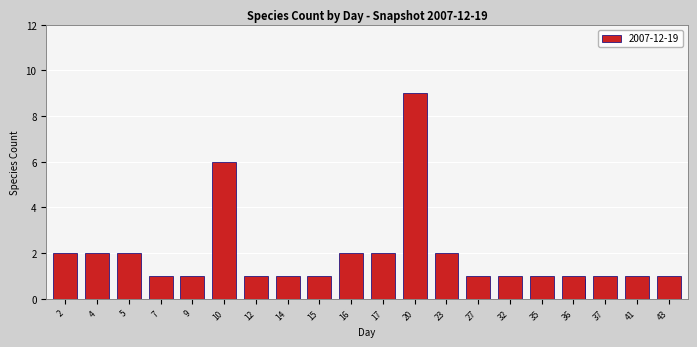

What is the value of the 11th bar from the left?

2